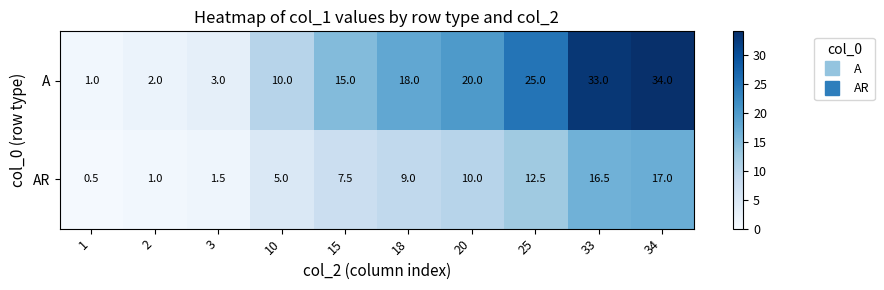

Between 15 and 25, which series saw the biggest shift?

A